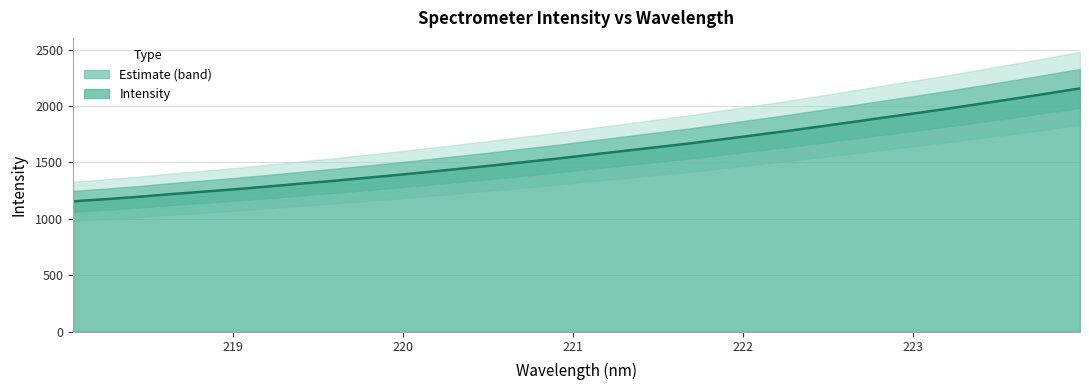

Reading right to left, extract all data points from this chart.

2156.2	2110.7	2065.9	2023.1	1979.6	1938.7	1899.4	1858.8	1819.0	1779.3	1742.5	1705.8	1669.4	1636.4	1603.9	1570.7	1537.3	1506.7	1475.9	1447.0	1417.6	1389.8	1363.2	1336.6	1312.1	1286.8	1262.9	1240.5	1219.1	1195.1	1174.4	1155.5